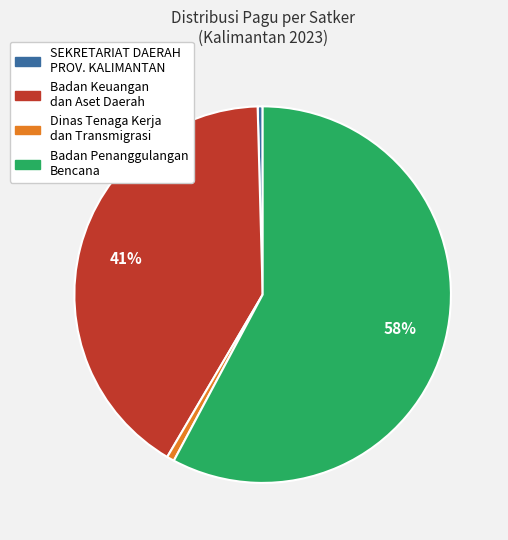

Does any single category account for the majority?

Yes